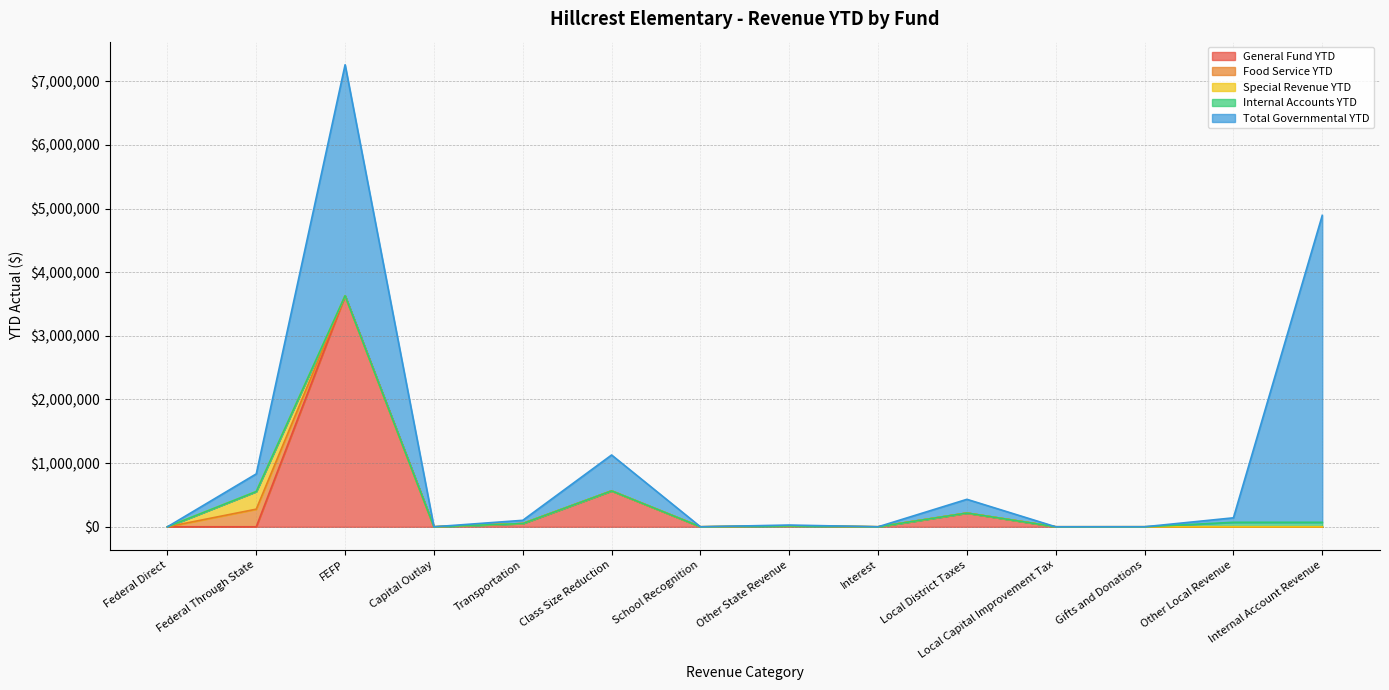

The Special Revenue YTD series shows 129020.9 at Class Size Reduction. True or false?

False